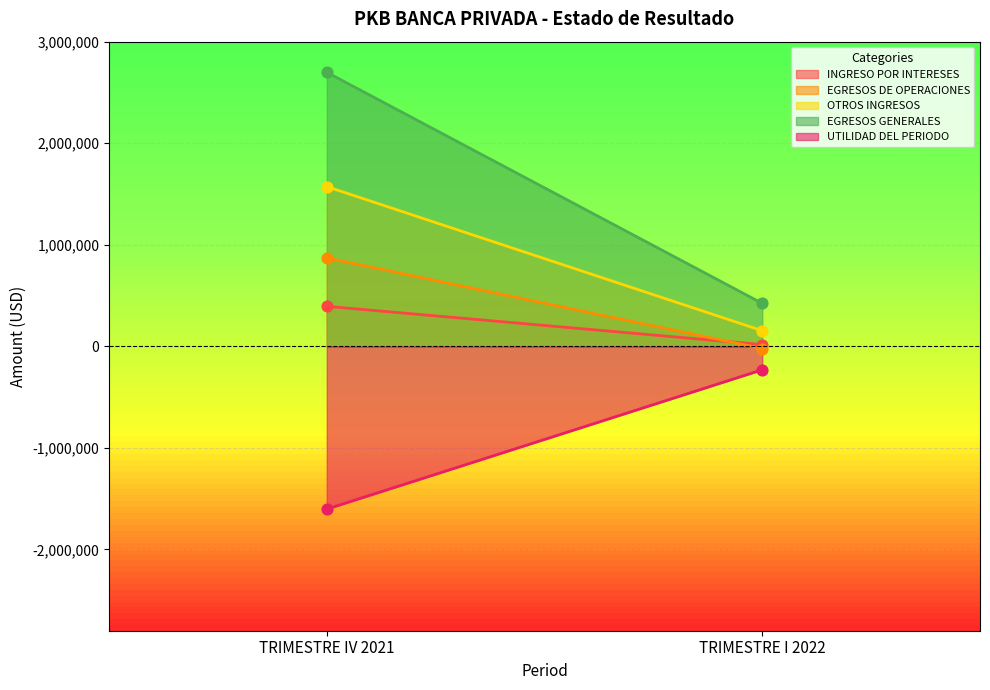

Which series reaches the minimum Y coordinate?

UTILIDAD DEL PERIODO